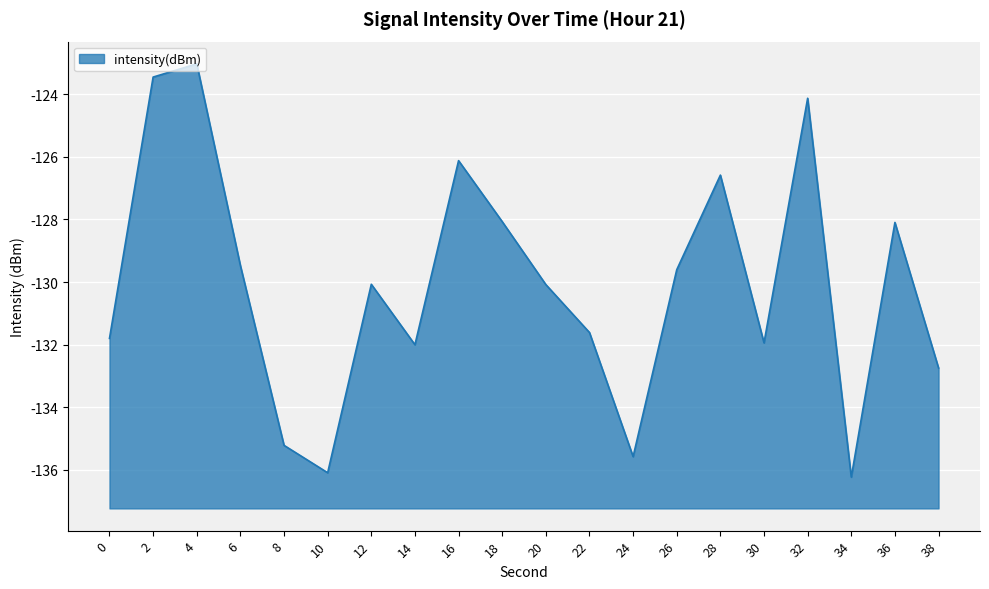

Reading right to left, extract all data points from this chart.

38=-132.7	36=-128.1	34=-136.2	32=-124.1	30=-131.9	28=-126.6	26=-129.6	24=-135.6	22=-131.6	20=-130.1	18=-128.1	16=-126.1	14=-132.0	12=-130.1	10=-136.1	8=-135.2	6=-129.5	4=-123.0	2=-123.4	0=-131.8